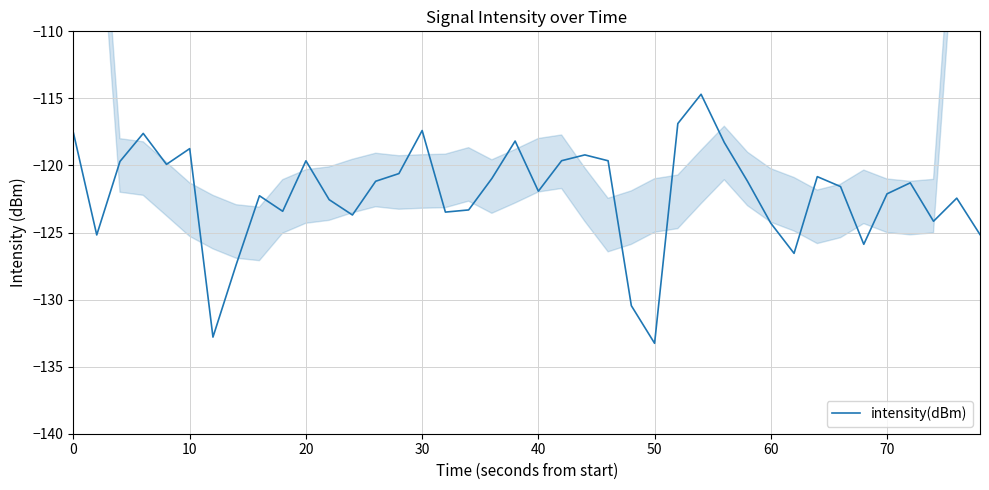

What is the difference between the maximum and minimum values?

18.6